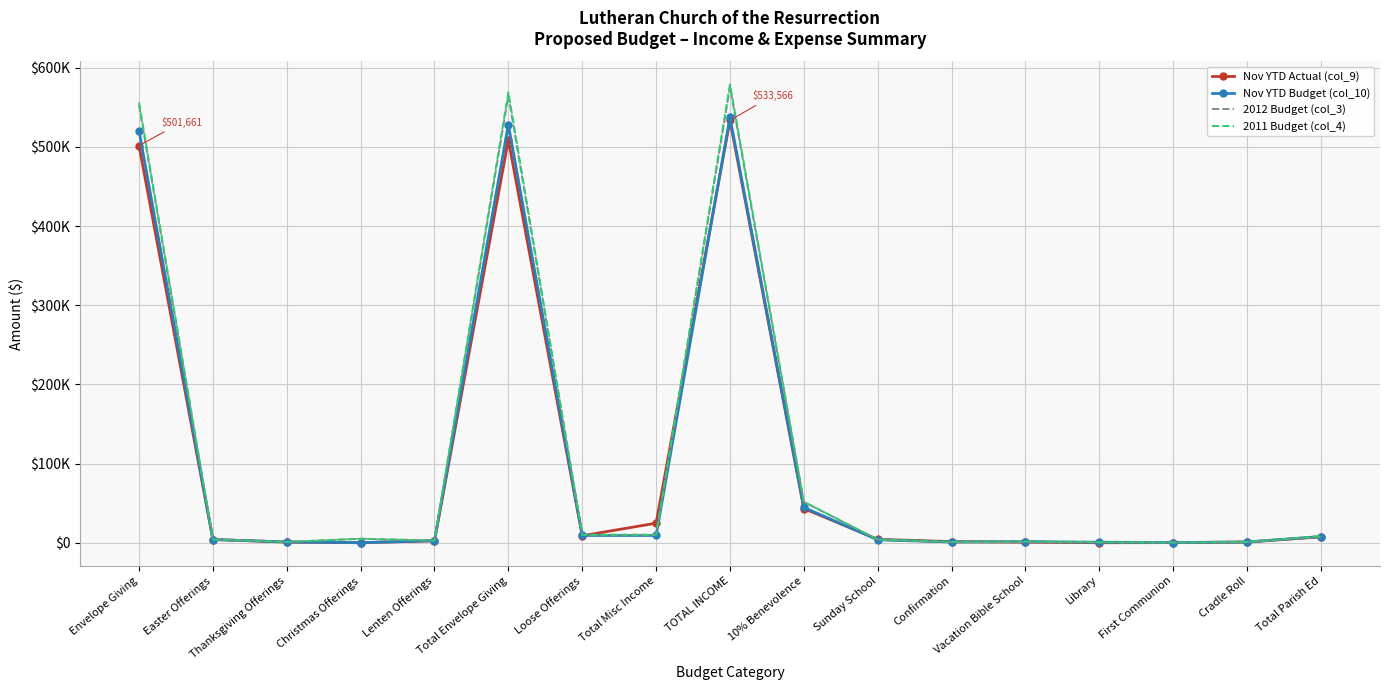

Reading right to left, extract all data points from this chart.

Nov YTD Actual (col_9): Total Parish Ed=7400.9	Cradle Roll=866.9	First Communion=142.8	Library=0.0	Vacation Bible School=721.9	Confirmation=1387.7	Sunday School=4281.6	10% Benevolence=43119.1	TOTAL INCOME=533565.9	Total Misc Income=24661.9	Loose Offerings=8808.1	Total Envelope Giving=508903.9	Lenten Offerings=2409.4	Christmas Offerings=0.0	Thanksgiving Offerings=793.0	Easter Offerings=4040.7	Envelope Giving=501660.9
Nov YTD Budget (col_10): Total Parish Ed=7766.5	Cradle Roll=916.6	First Communion=250.0	Library=641.6	Vacation Bible School=1375.0	Confirmation=916.6	Sunday School=3666.6	10% Benevolence=44578.3	TOTAL INCOME=537345.1	Total Misc Income=9166.6	Loose Offerings=9166.6	Total Envelope Giving=528178.5	Lenten Offerings=2700.0	Christmas Offerings=0.0	Thanksgiving Offerings=1000.0	Easter Offerings=4000.0	Envelope Giving=520478.5
2012 Budget (col_3): Total Parish Ed=7200.0	Cradle Roll=1000.0	First Communion=200.0	Library=500.0	Vacation Bible School=750.0	Confirmation=750.0	Sunday School=4000.0	10% Benevolence=51493.0	TOTAL INCOME=575464.0	Total Misc Income=10000.0	Loose Offerings=10000.0	Total Envelope Giving=565464.0	Lenten Offerings=2700.0	Christmas Offerings=5000.0	Thanksgiving Offerings=1000.0	Easter Offerings=4000.0	Envelope Giving=552764.0
2011 Budget (col_4): Total Parish Ed=8450.0	Cradle Roll=1000.0	First Communion=250.0	Library=700.0	Vacation Bible School=1500.0	Confirmation=1000.0	Sunday School=4000.0	10% Benevolence=51750.0	TOTAL INCOME=579000.0	Total Misc Income=10000.0	Loose Offerings=10000.0	Total Envelope Giving=569000.0	Lenten Offerings=2700.0	Christmas Offerings=5000.0	Thanksgiving Offerings=1000.0	Easter Offerings=4000.0	Envelope Giving=556300.0